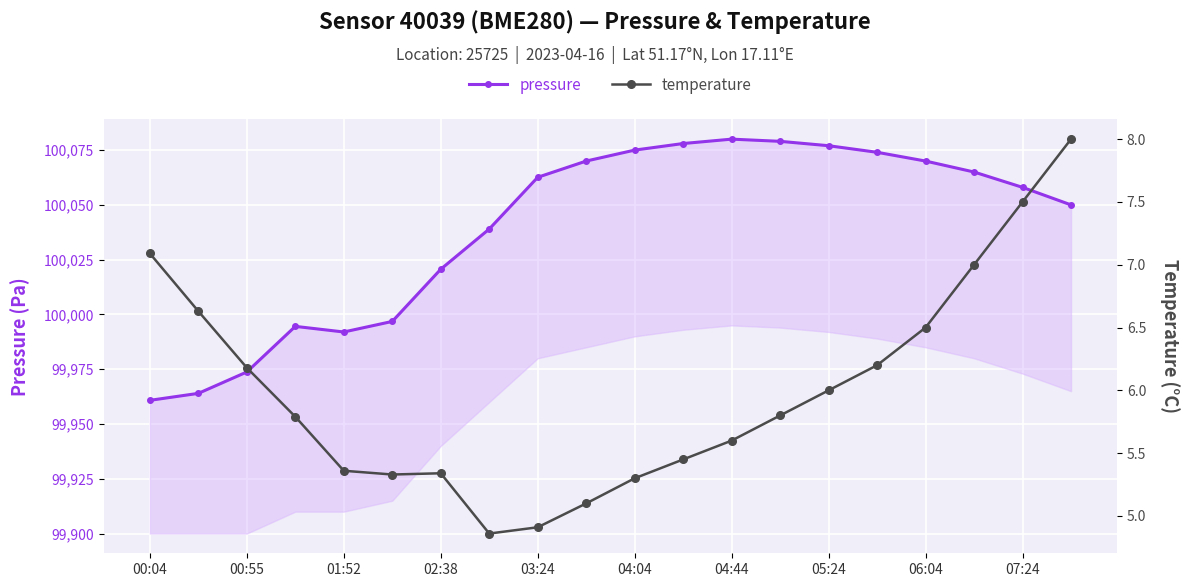

At which category is the sum across all series the highest?

04:44